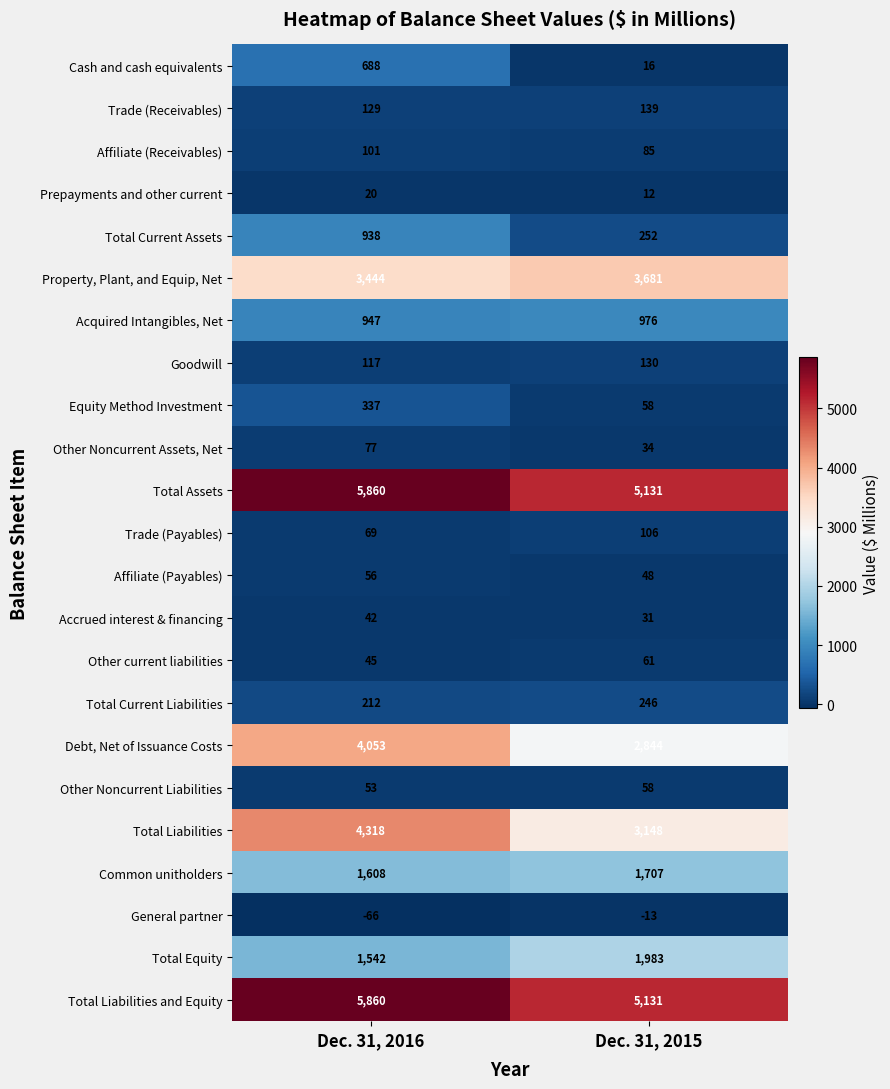

Count the number of categories in the chart.

2